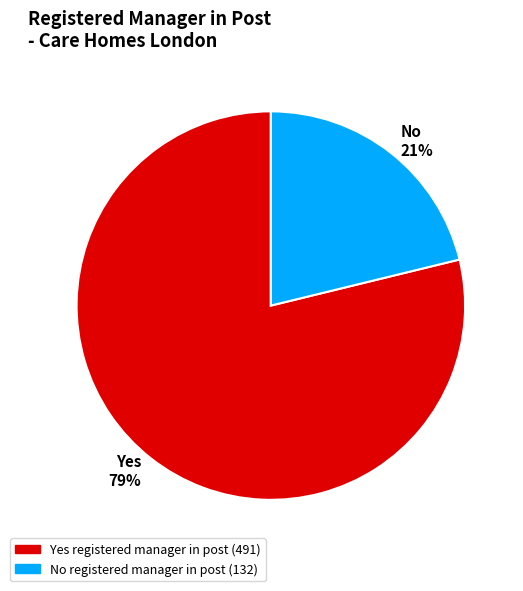

Is there a majority slice in this chart?

Yes